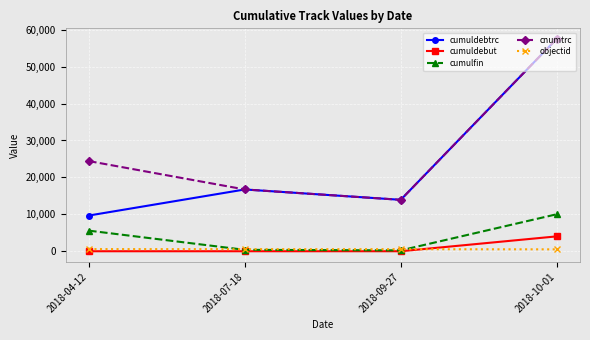

How many lines are shown in the chart?

5